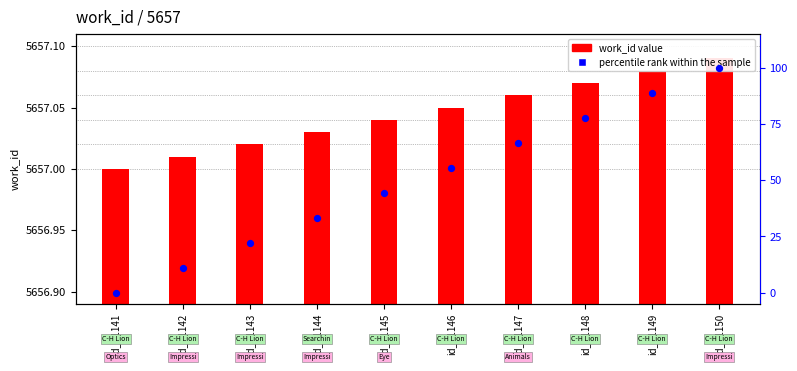

What are all the series names shown in the legend?

work_id value, percentile rank within the sample